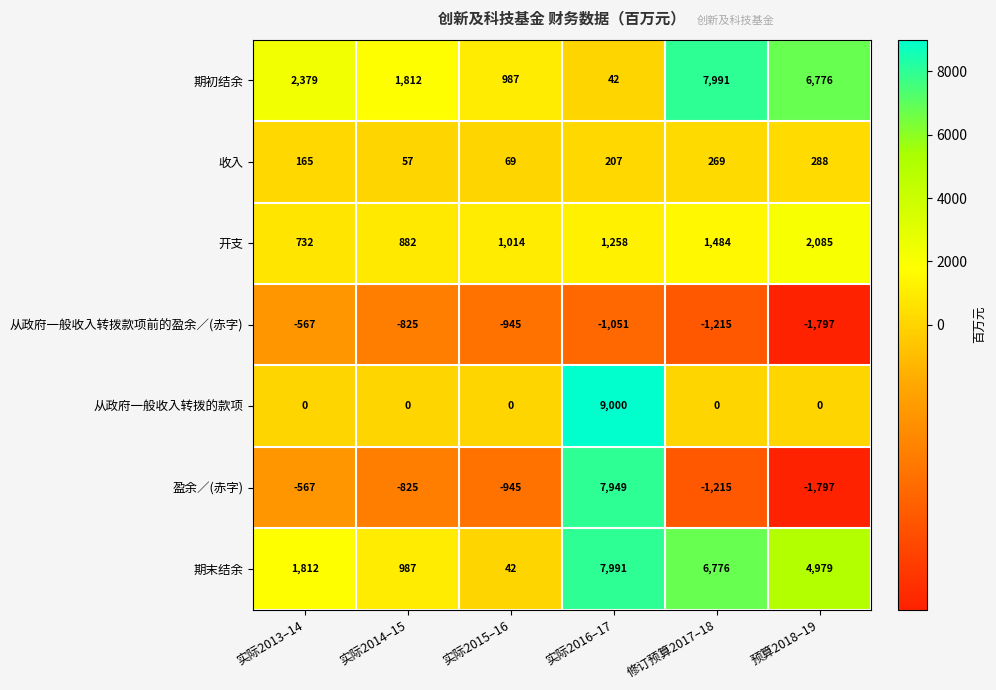

What is the difference between the maximum and minimum values in the 期初结余 series?

7949